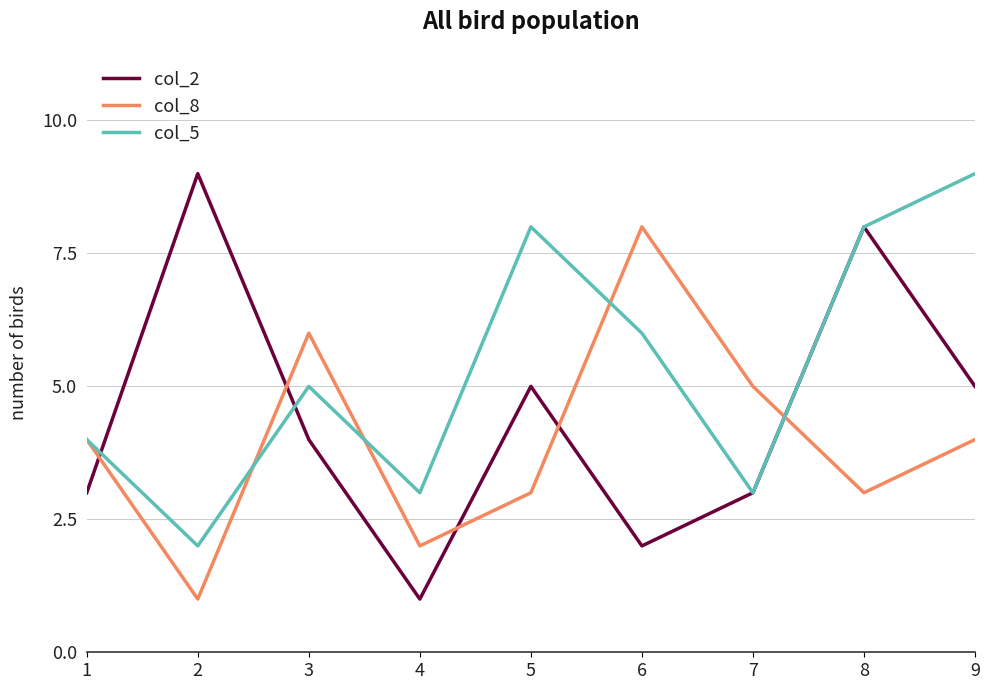

True or false: col_2 has more than 1 interior local peaks.

True